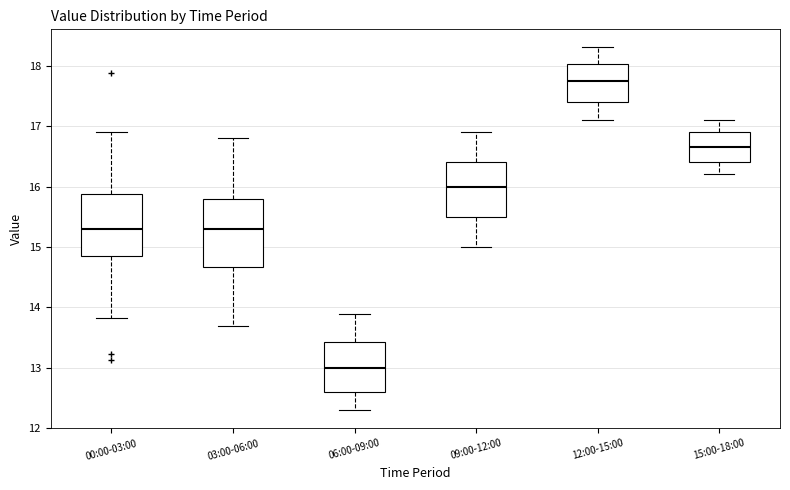

Which box has the highest median line?

12:00-15:00